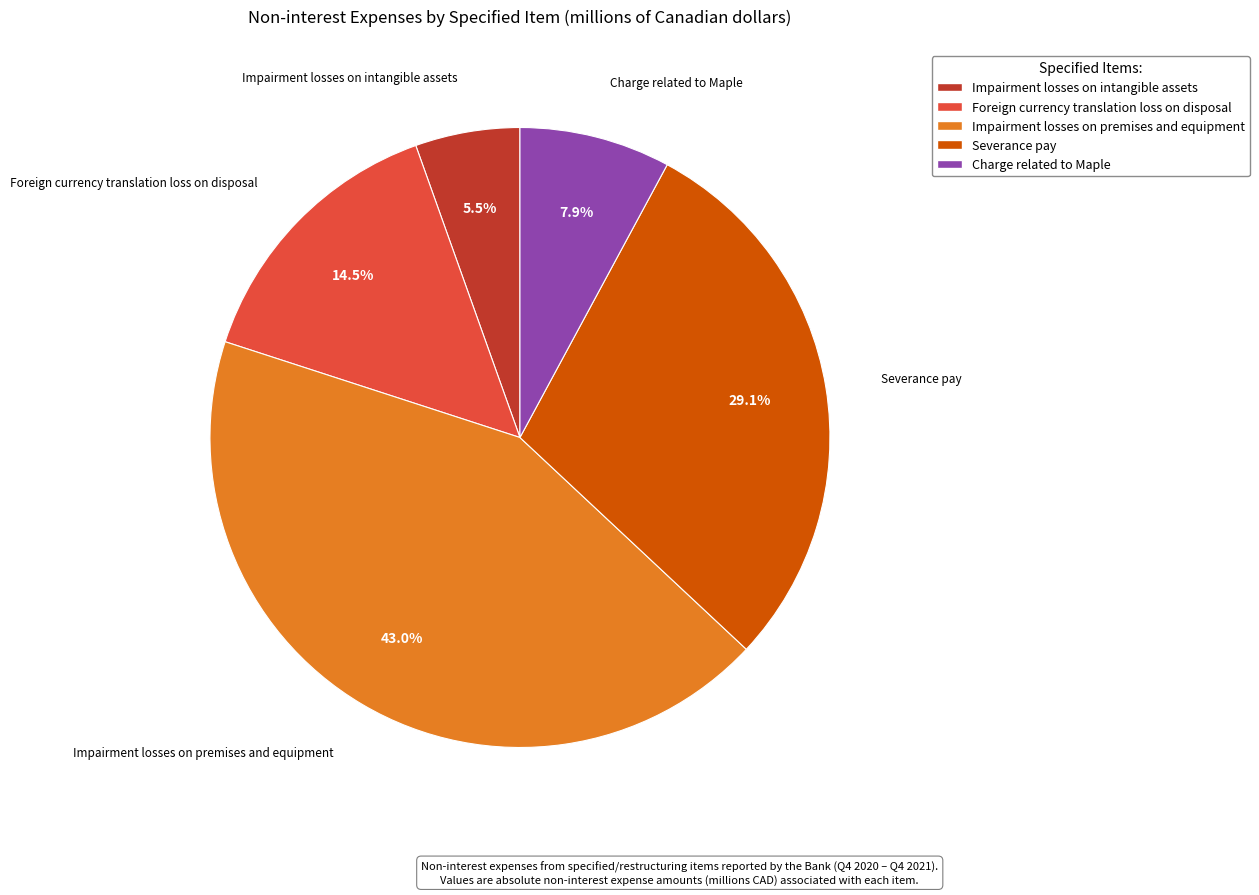

To the nearest percent, what is the average slice percentage?

20%